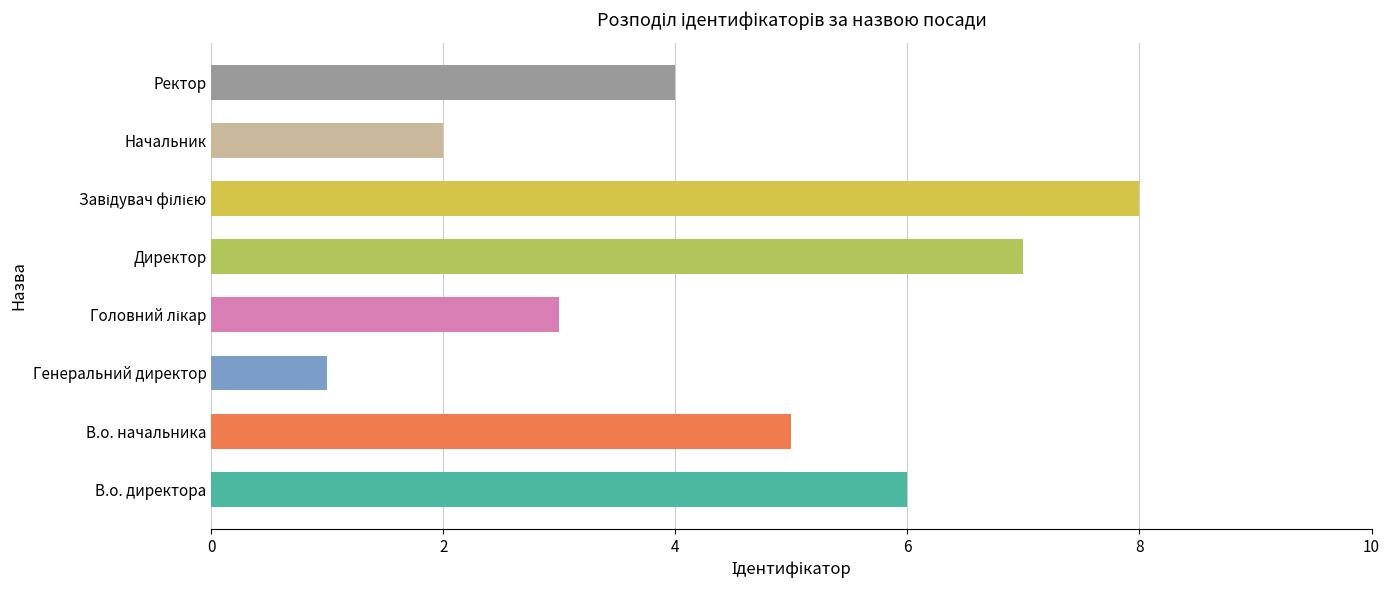

What is the difference between the maximum and minimum values?

7